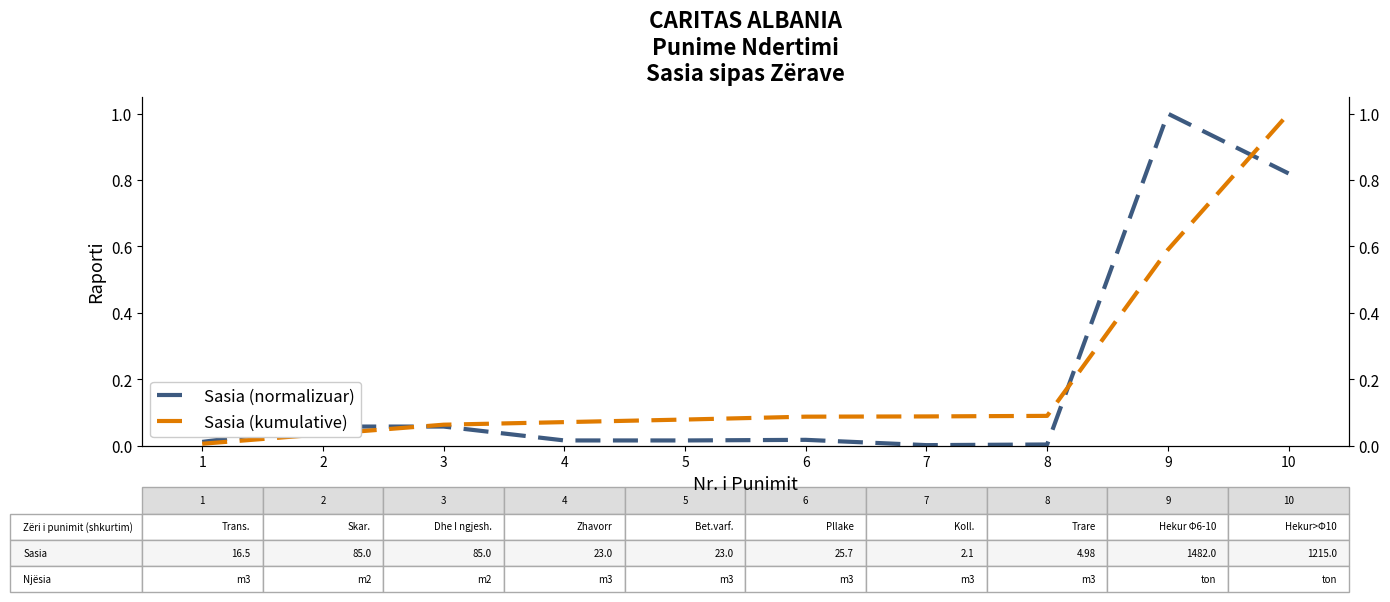

Count the number of categories in the chart.

10